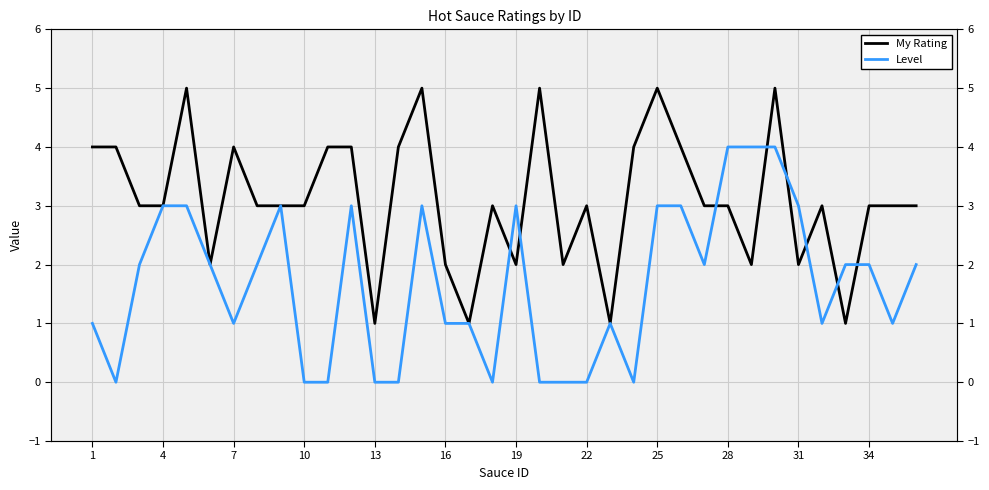

What is the difference between the second highest and second lowest values in the Level series?

4